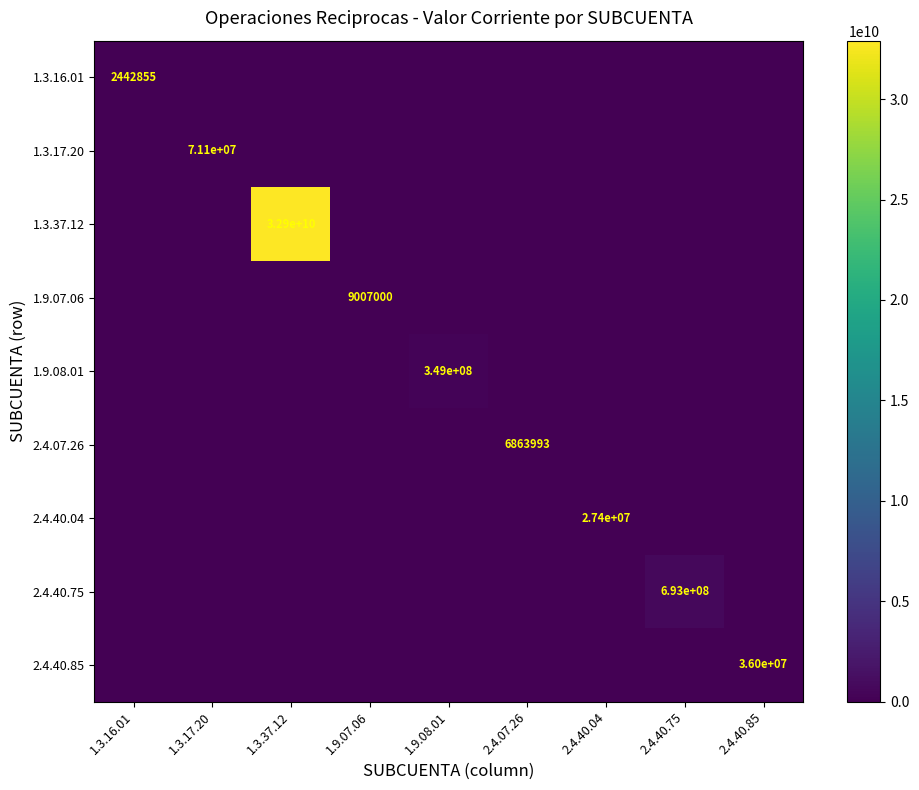

What is the difference between the maximum and minimum values in the 1.3.17.20 series?

71108932